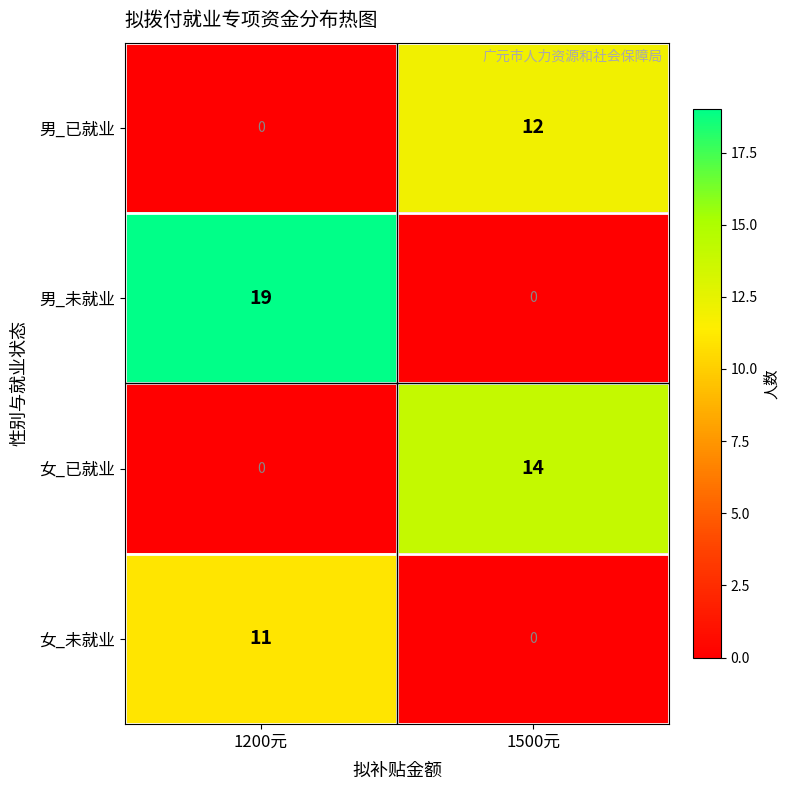

How many data points in 男_未就业 are less than 19?

1